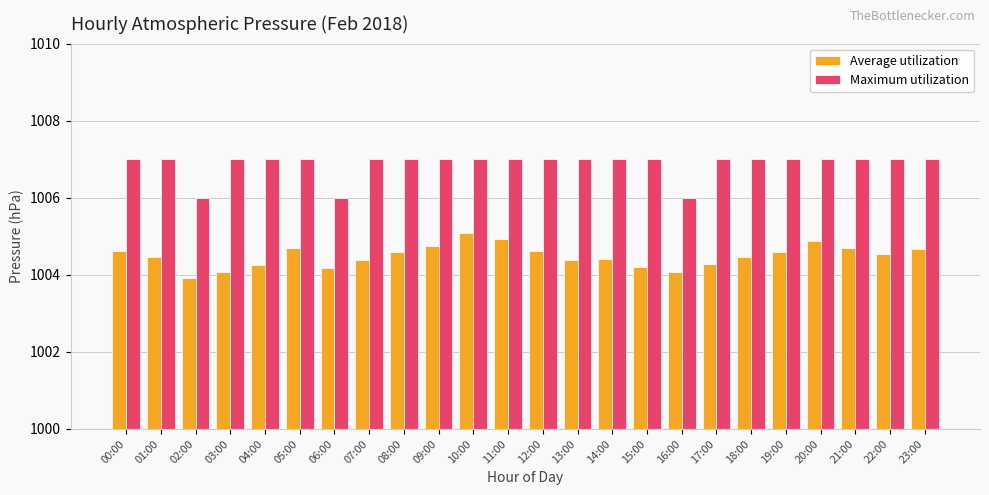

What are all the series names shown in the legend?

Average utilization, Maximum utilization